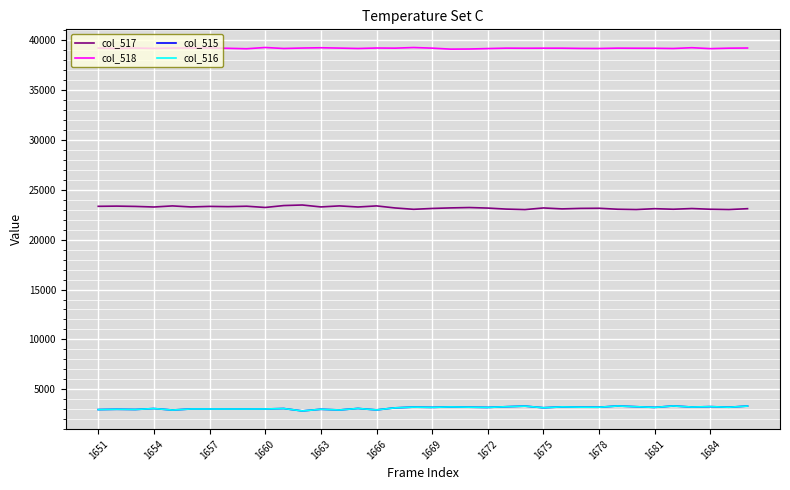

What are all the series names shown in the legend?

col_517, col_518, col_515, col_516